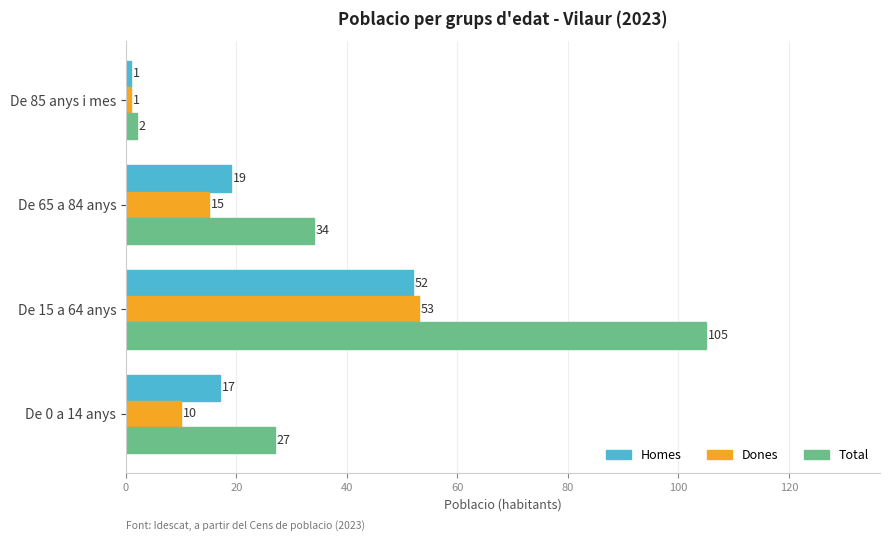

Which category has the highest value across all series?

De 15 a 64 anys